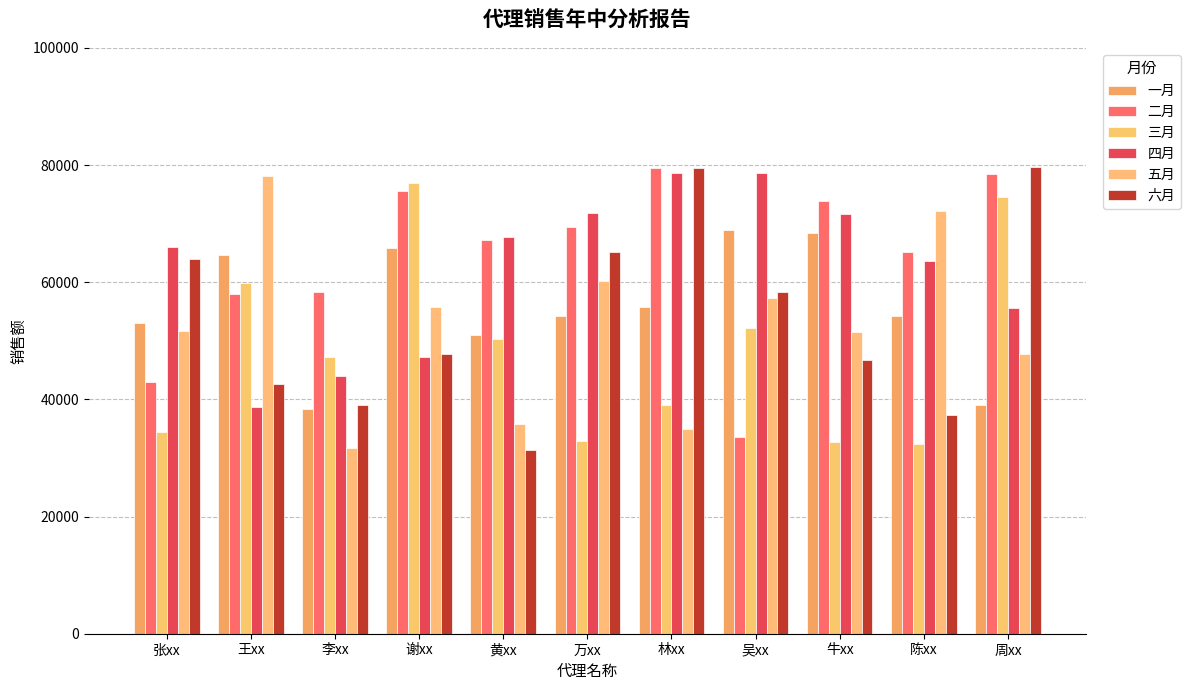

At how many categories does at least one series exceed 76616?

5